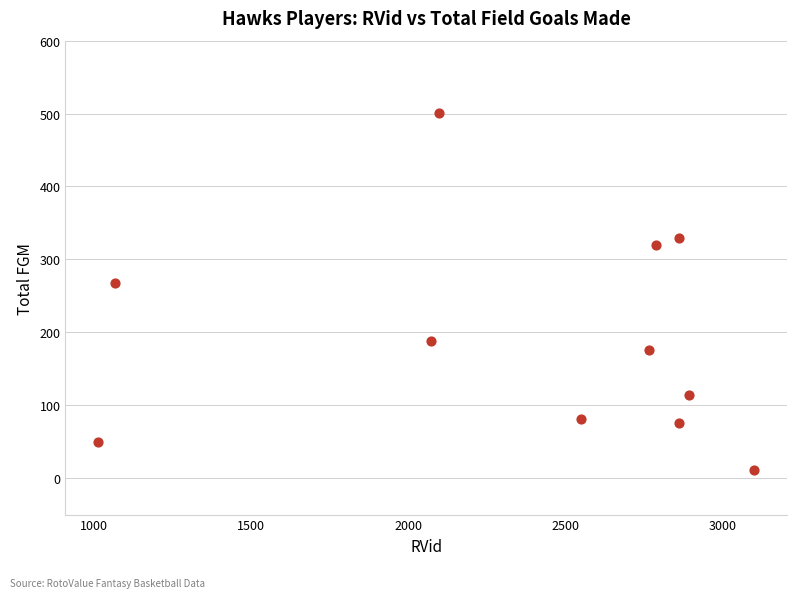

What is the range of X values (max minus min)?

2085